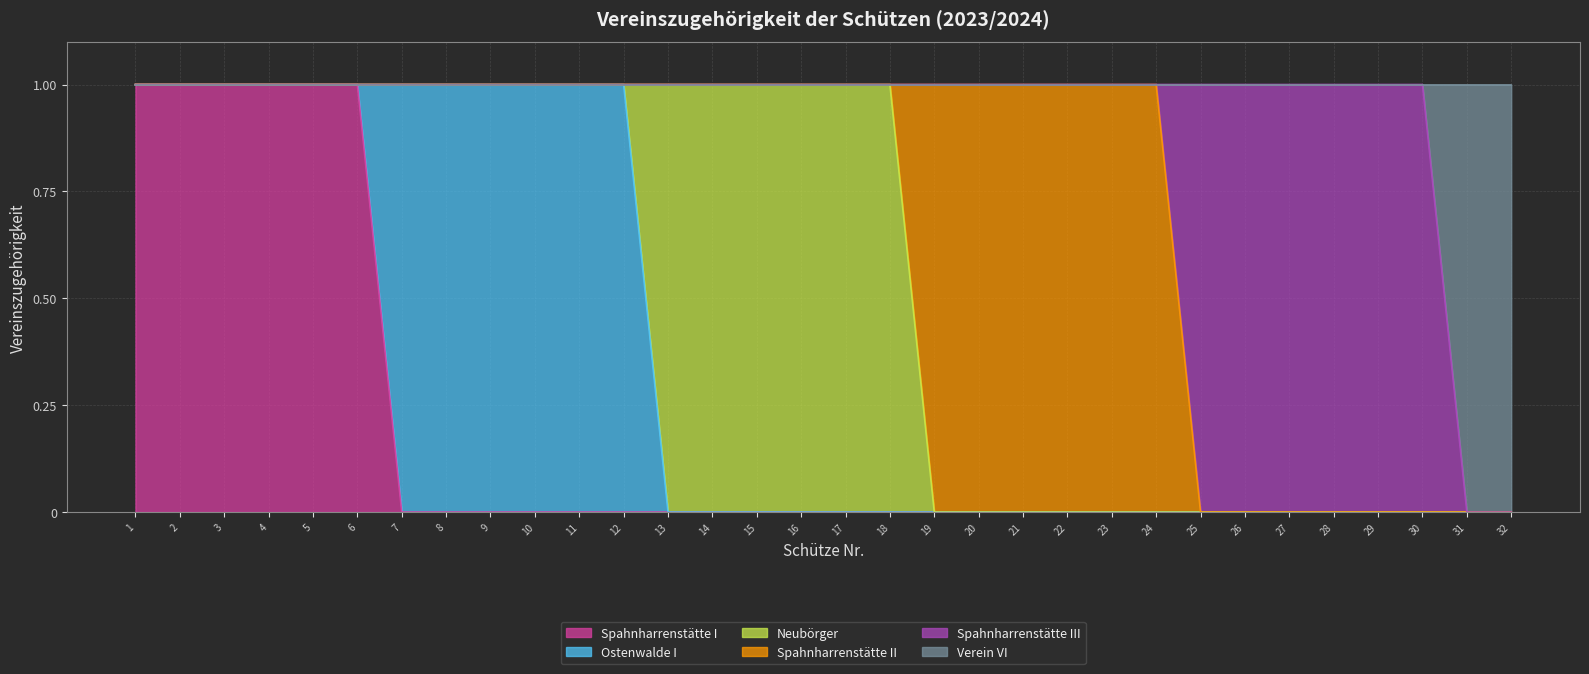

Which series has the widest spread of values?

Spahnharrenstätte I